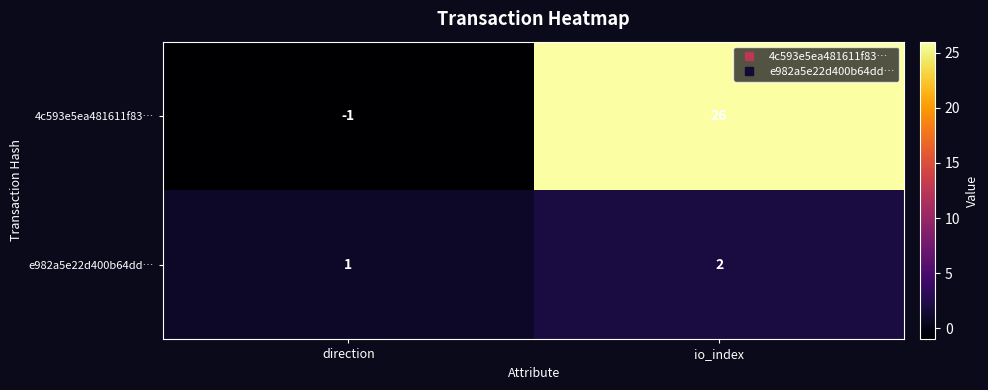

Where is 4c593e5ea481611f83… nearest to the value 12?

direction